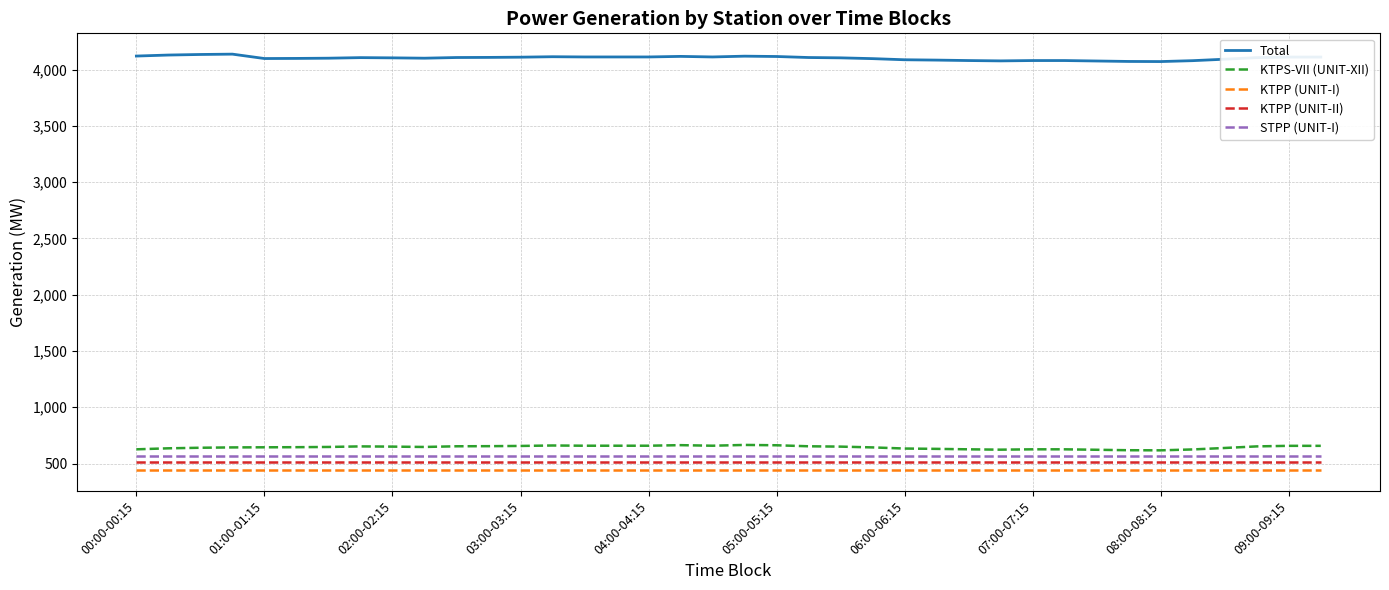

True or false: KTPP (UNIT-I) and Total cross at least once.

False